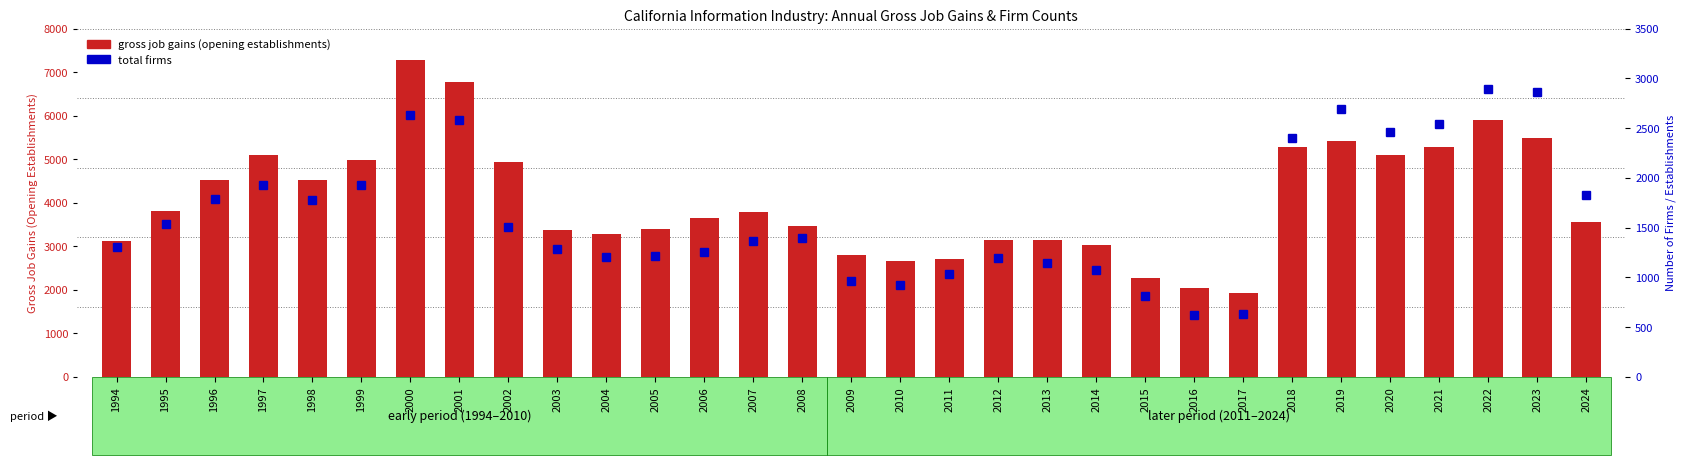

True or false: gross job gains (opening establishments) has a value of 3657 at 2006.

True